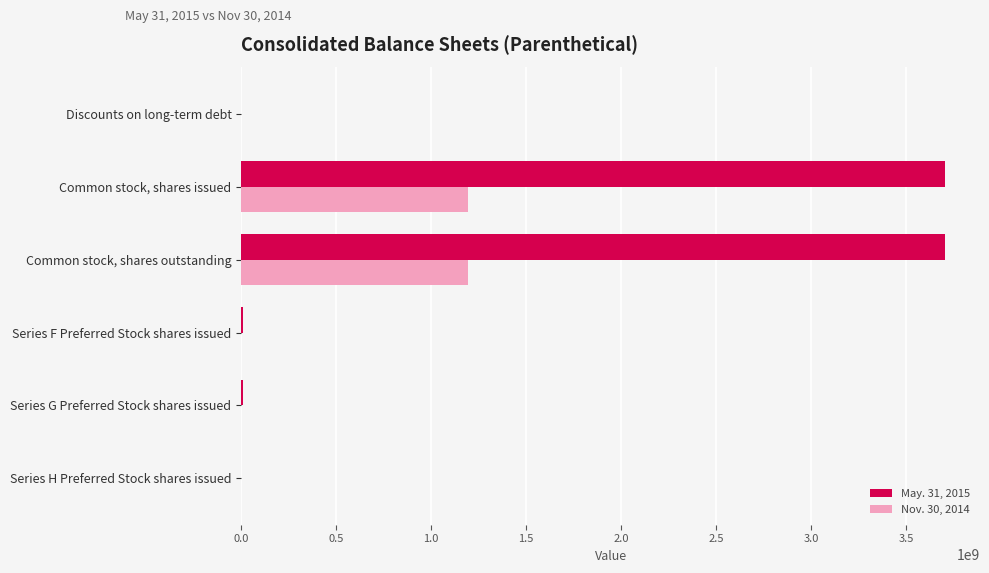

The Nov. 30, 2014 series shows 504202398 at Series G Preferred Stock shares issued. True or false?

False